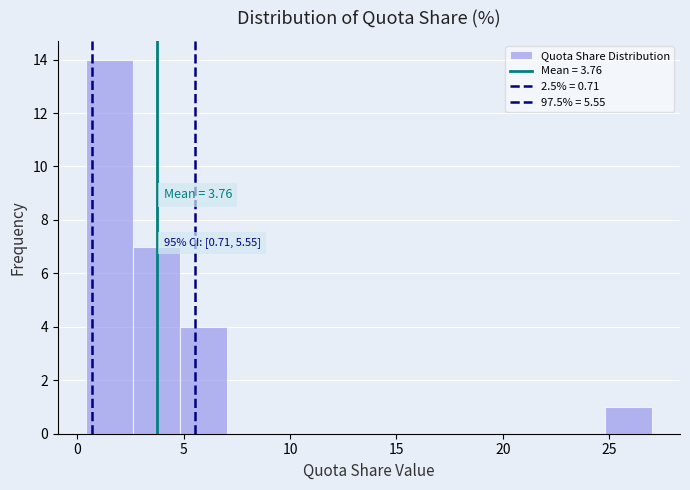

Which range on the x-axis has the tallest bar?

0.5 to 2.5